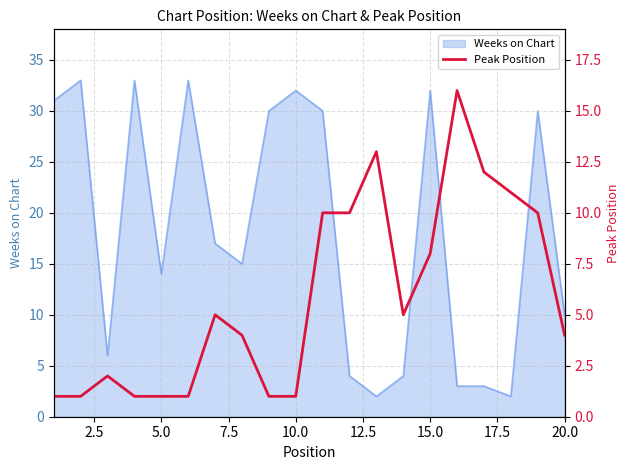

What is the maximum value for Weeks on Chart?

33